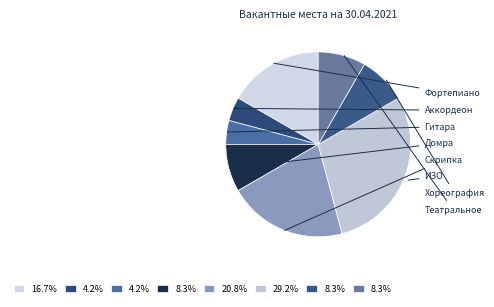

How many segments does this pie chart have?

8